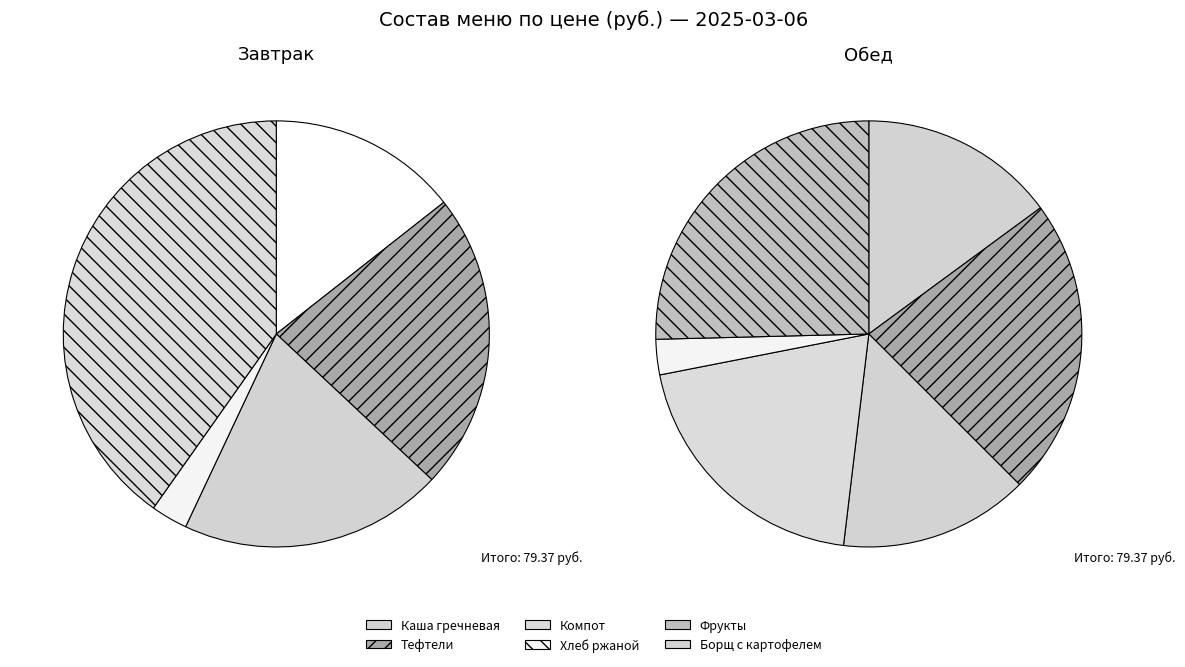

Does Каша гречневая (Обед) account for over 50% of the chart?

No